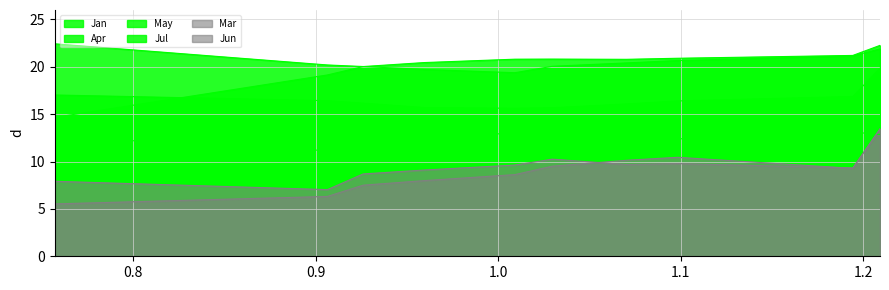

What is the sum of all Apr values?

201.1